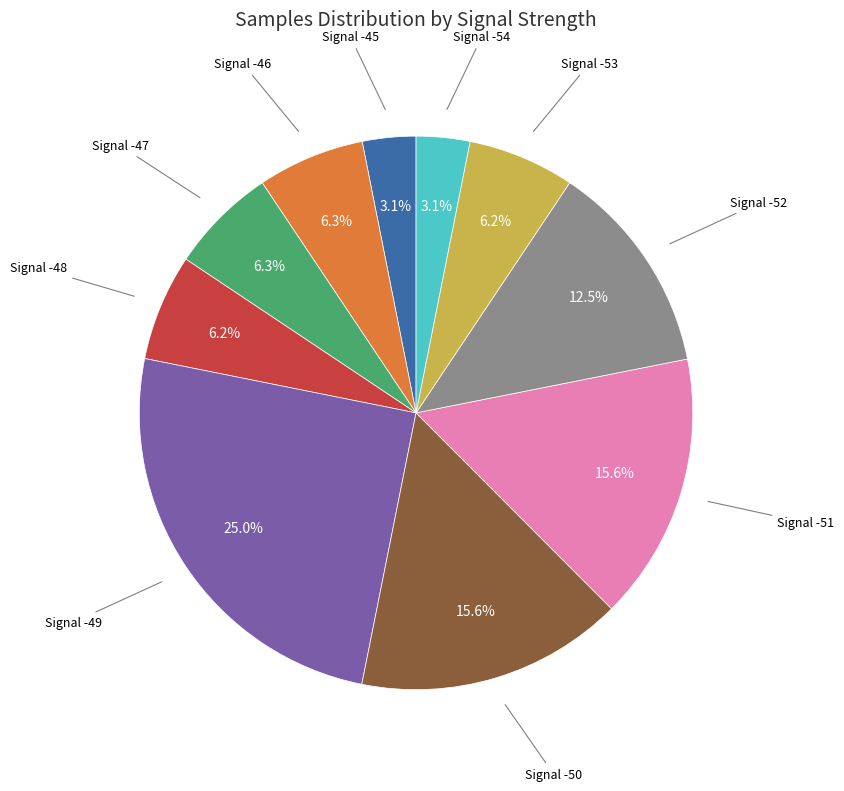

What portion of the pie excludes Signal -54?

96.9%